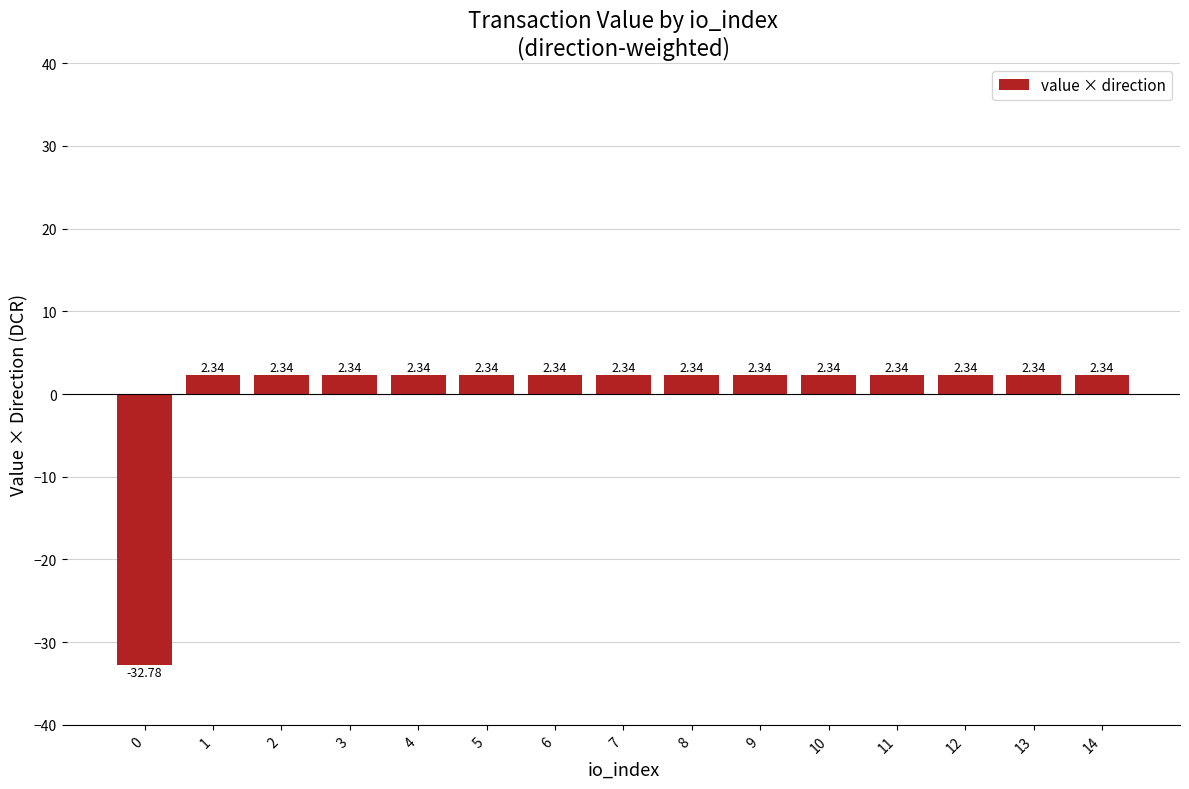

Approximately how many times larger is the value at 12 compared to 10?

1.0